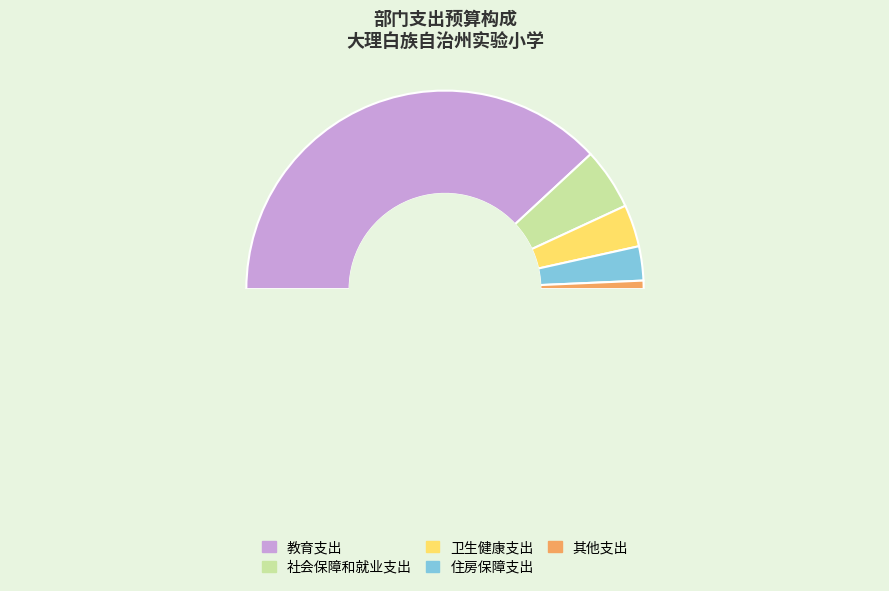

To the nearest percent, what is the difference between the 住房保障支出 and 卫生健康支出 slice percentages?

1%